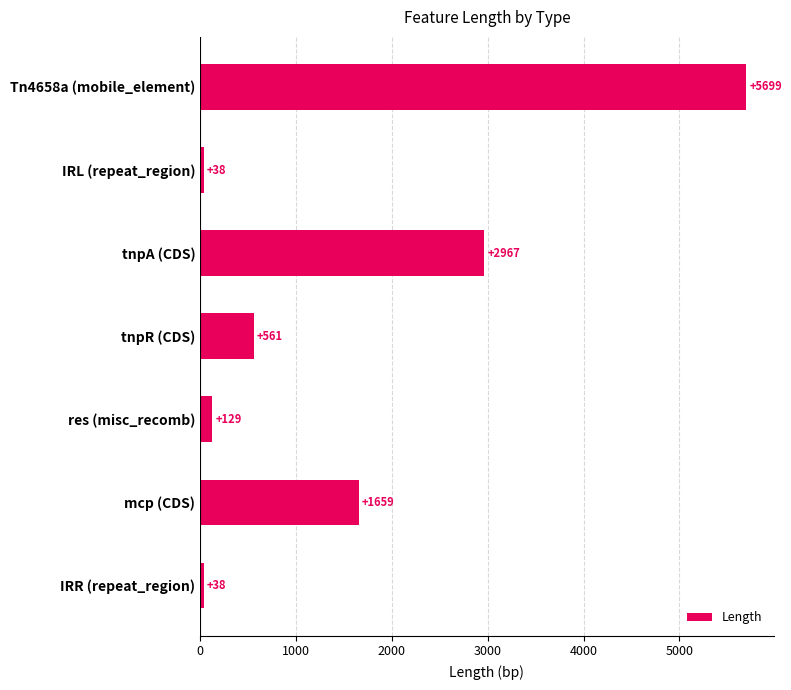

What is the value of the 1st bar from the top?

5699